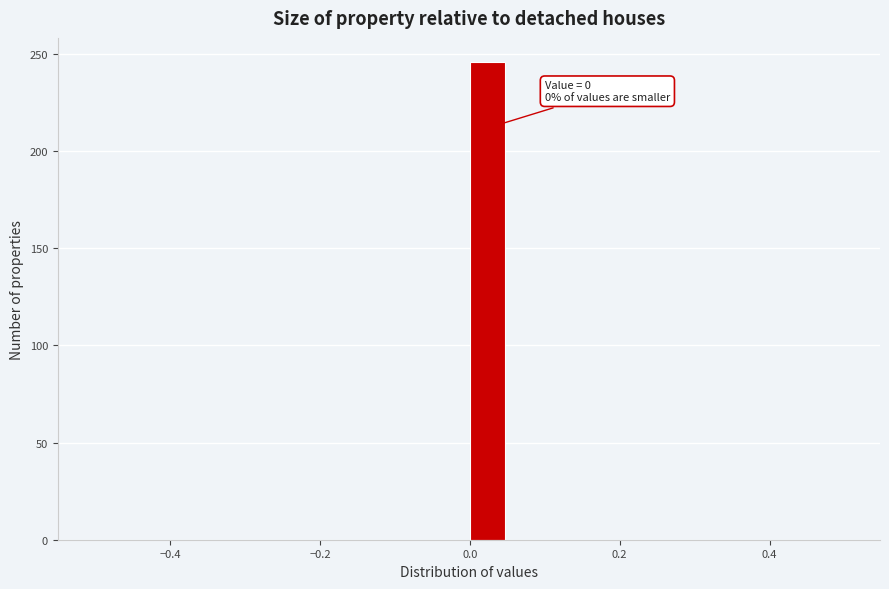

Read against the x-axis, roughly where is the centre of the tallest bar?

0.02